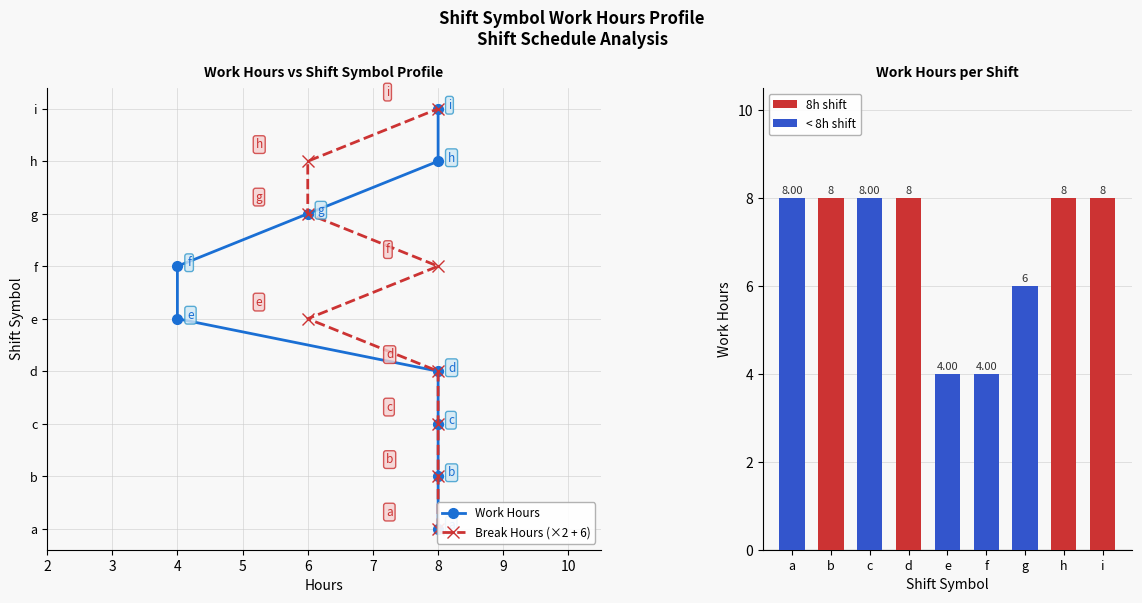

What is the value of the Work Hours bar at the 3rd from the left?

8.0